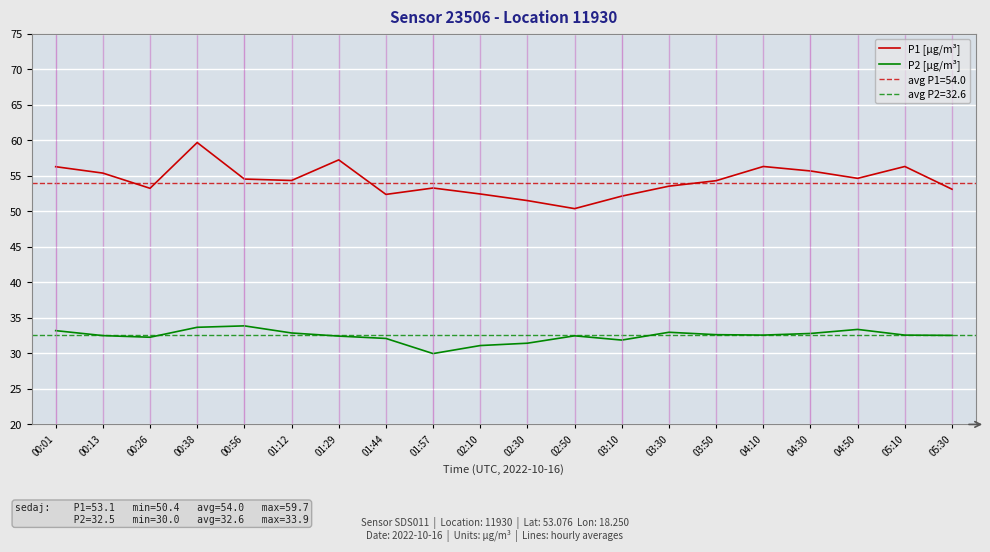

True or false: P2 [µg/m³] and P1 [µg/m³] intersect in this chart.

False